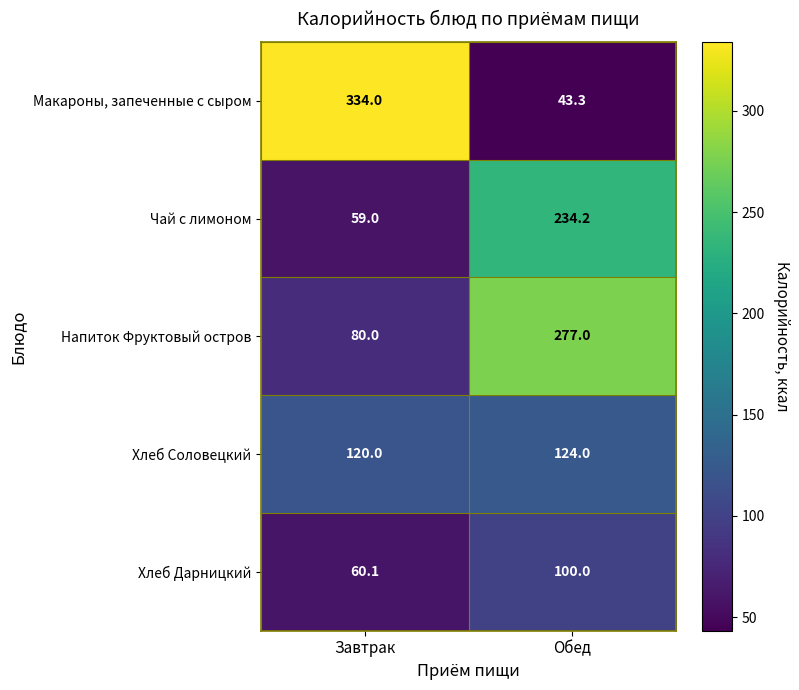

What is the difference between the Макароны, запеченные с сыром values at Обед and Завтрак?

290.7